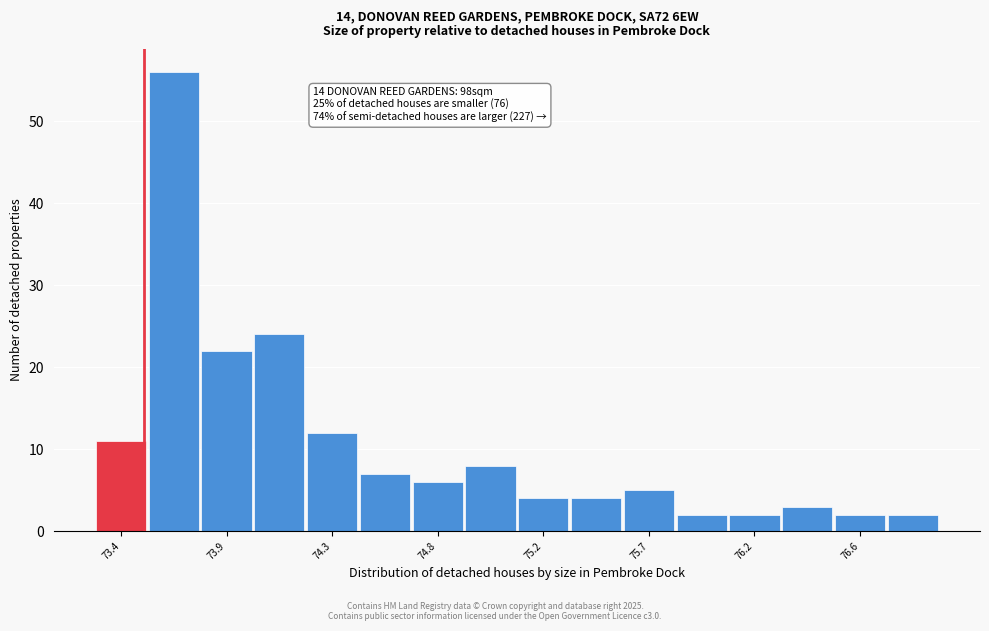

Over which range of the x-axis is the bar tallest?

73.515 to 73.745